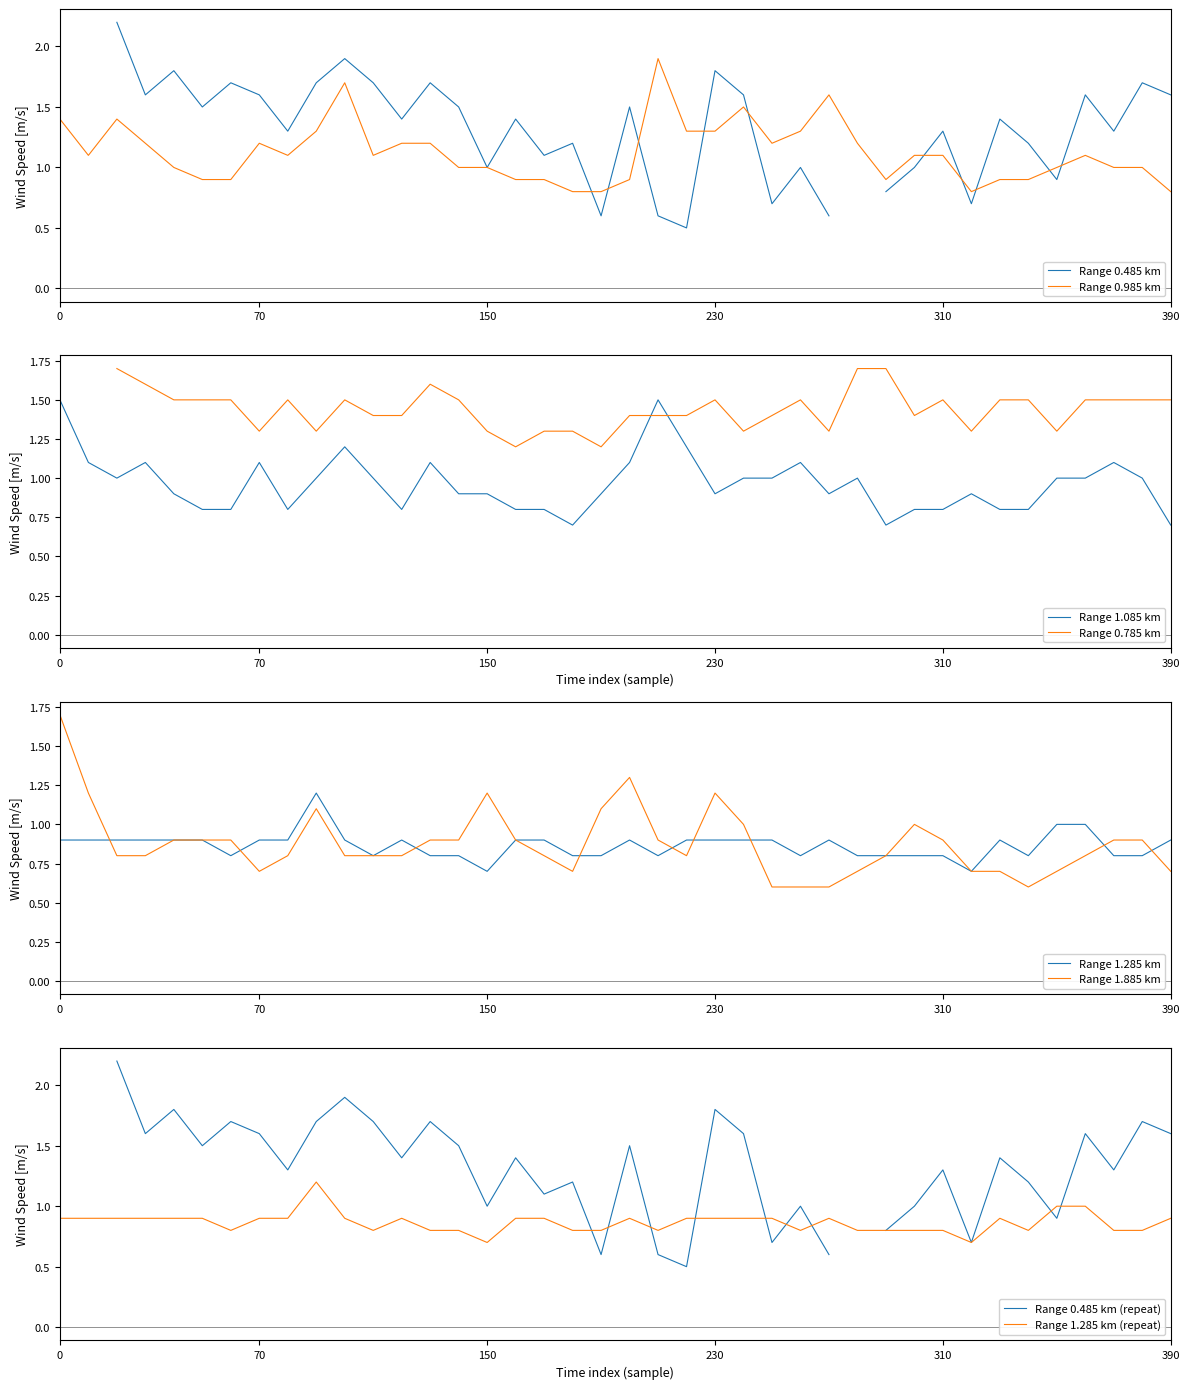

Where do 1.285 and 1.085 first cross each other?

7 and 8